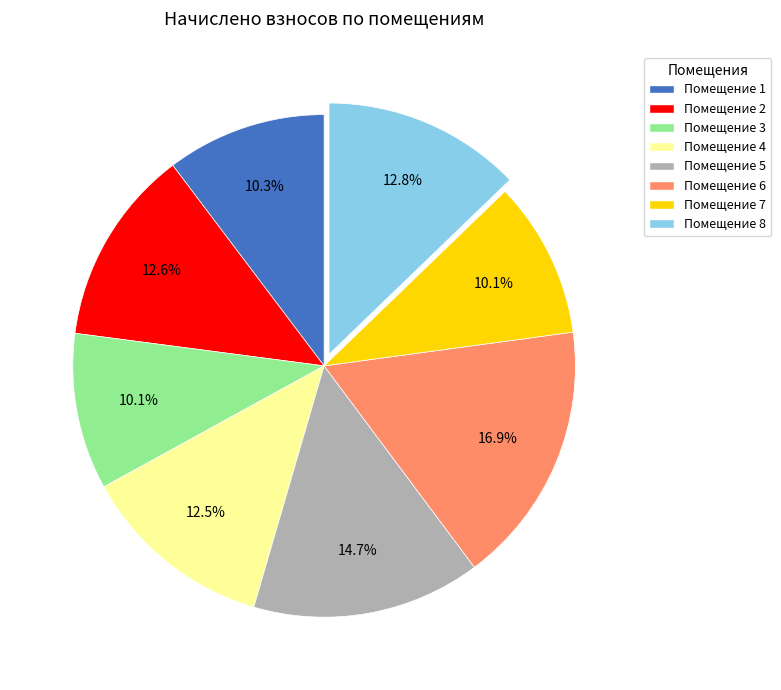

Approximately how many times larger is the value at Помещение 6 compared to Помещение 1?

1.6